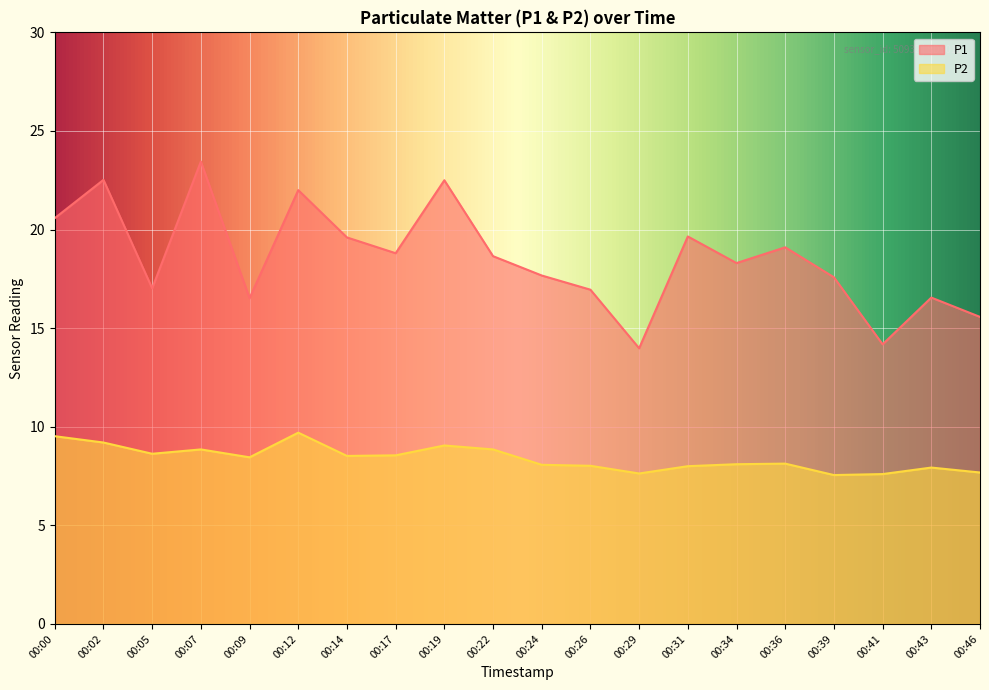

Reading right to left, what are all the values shown in this chart?

P1: 00:46=15.6	00:43=16.6	00:41=14.2	00:39=17.6	00:36=19.1	00:34=18.3	00:31=19.6	00:29=14.0	00:26=16.9	00:24=17.7	00:22=18.6	00:19=22.5	00:17=18.8	00:14=19.6	00:12=22.0	00:09=16.5	00:07=23.4	00:05=17.0	00:02=22.5	00:00=20.6
P2: 00:46=7.7	00:43=7.9	00:41=7.6	00:39=7.5	00:36=8.1	00:34=8.1	00:31=8.0	00:29=7.6	00:26=8.0	00:24=8.1	00:22=8.8	00:19=9.1	00:17=8.6	00:14=8.5	00:12=9.7	00:09=8.4	00:07=8.8	00:05=8.6	00:02=9.2	00:00=9.5